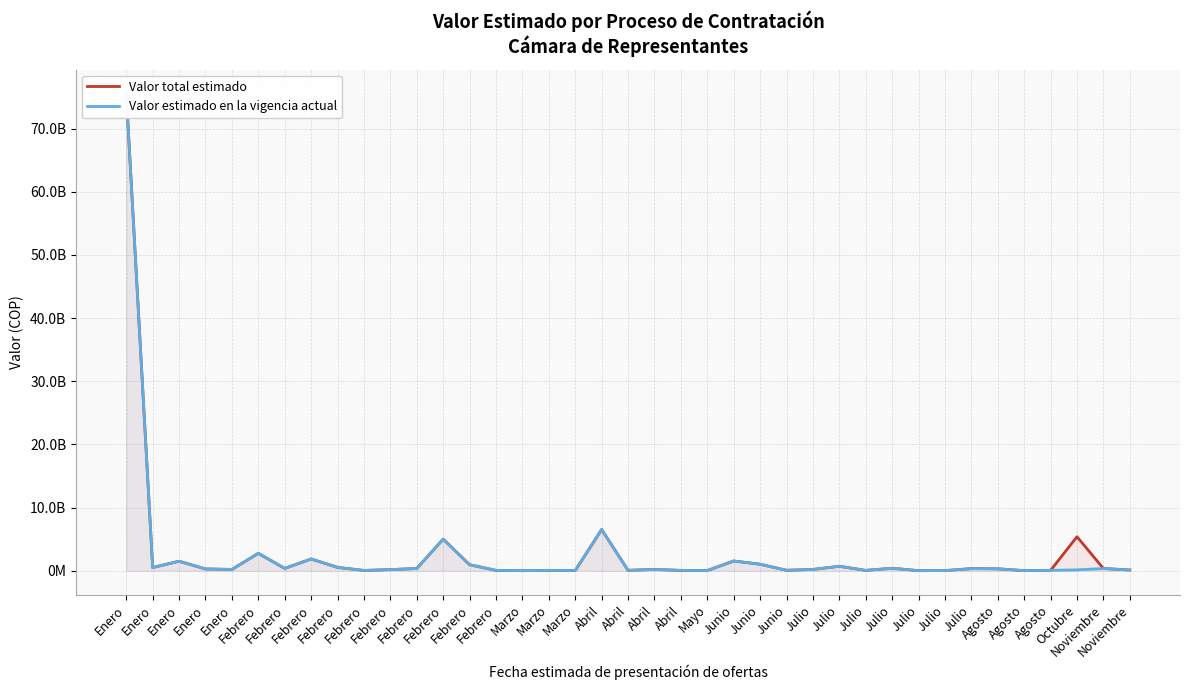

Reading left to right, list all the values displayed in this chart.

Valor total estimado: Enero=75580000000	Enero=500000000	Enero=1500000000	Enero=278664000	Enero=200000000	Febrero=2750000000	Febrero=360624000	Febrero=1857760000	Febrero=524544000	Febrero=39528000	Febrero=175200000	Febrero=350000000	Febrero=5000000000	Febrero=950000000	Febrero=50000000	Marzo=4000000	Marzo=50000000	Marzo=30000000	Abril=6515000000	Abril=60000000	Abril=200000000	Abril=50000000	Mayo=20000000	Junio=1540000000	Junio=1024778378	Junio=65000000	Julio=200000000	Julio=700000000	Julio=50000000	Julio=386851200	Julio=10000000	Julio=18000000	Julio=330000000	Agosto=300000000	Agosto=12000000	Agosto=60000000	Octubre=5379000000	Noviembre=350000000	Noviembre=108989315
Valor estimado en la vigencia actual: Enero=75580000000	Enero=500000000	Enero=1500000000	Enero=278664000	Enero=200000000	Febrero=2750000000	Febrero=360624000	Febrero=1857760000	Febrero=524544000	Febrero=39528000	Febrero=175200000	Febrero=350000000	Febrero=5000000000	Febrero=950000000	Febrero=50000000	Marzo=4000000	Marzo=50000000	Marzo=30000000	Abril=6515000000	Abril=60000000	Abril=200000000	Abril=50000000	Mayo=20000000	Junio=1540000000	Junio=1024778378	Junio=65000000	Julio=200000000	Julio=700000000	Julio=50000000	Julio=386851200	Julio=10000000	Julio=18000000	Julio=330000000	Agosto=300000000	Agosto=12000000	Agosto=60000000	Octubre=137275936	Noviembre=350000000	Noviembre=108989315